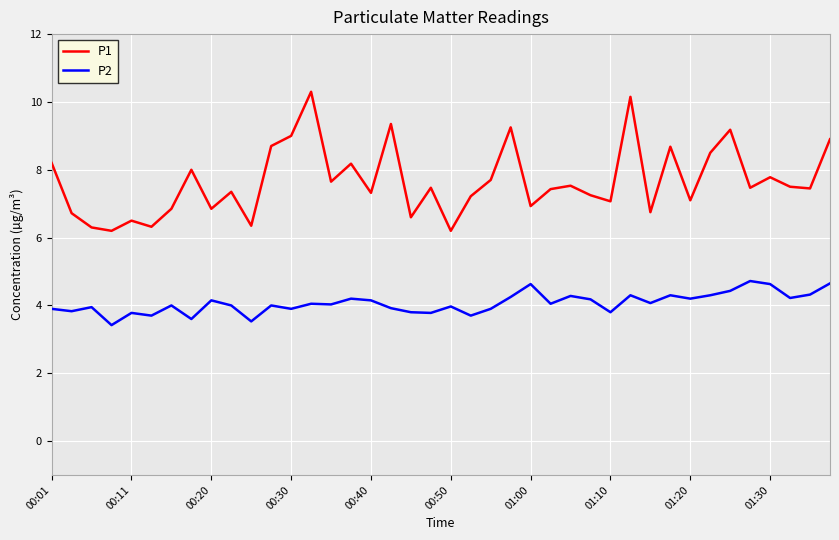

Which series has the widest spread of values?

P1